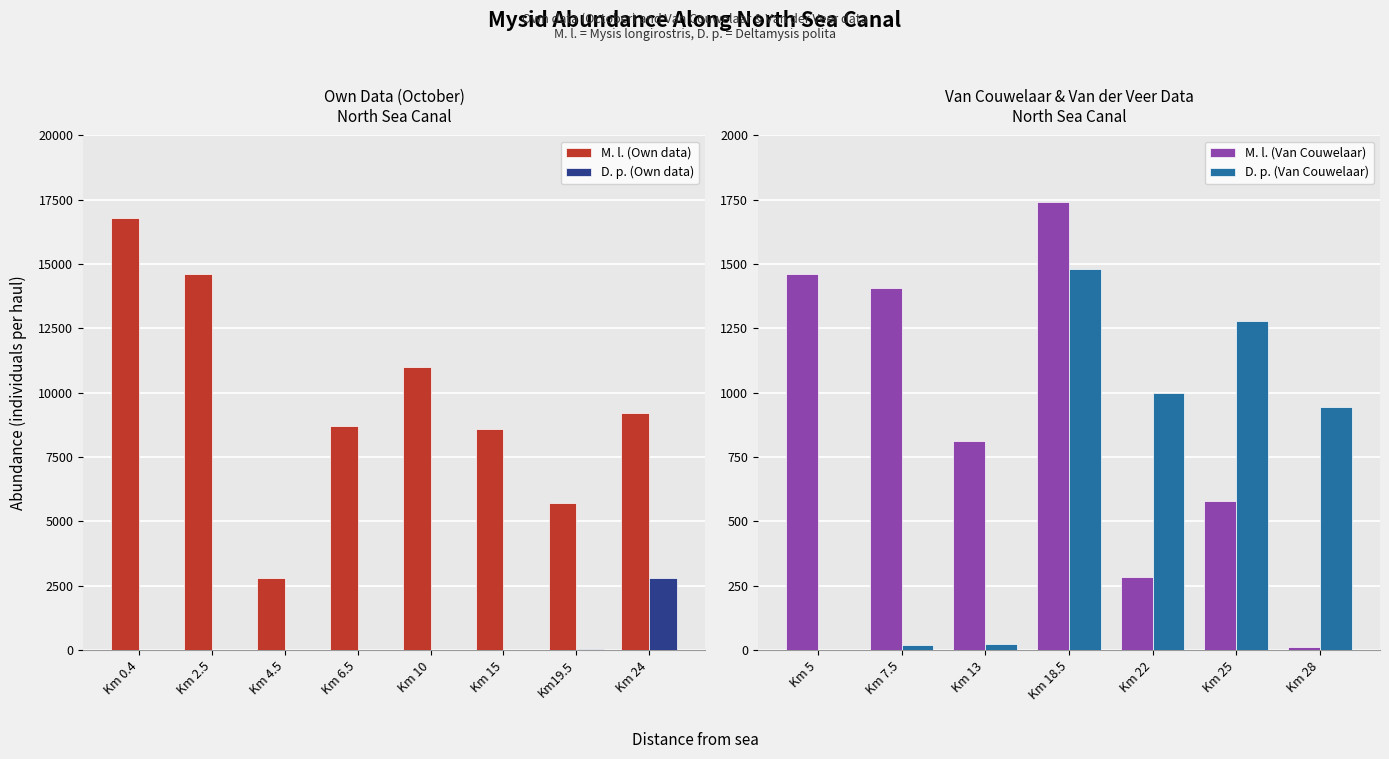

What is the highest value of the M. l. (Own data) series?

16800